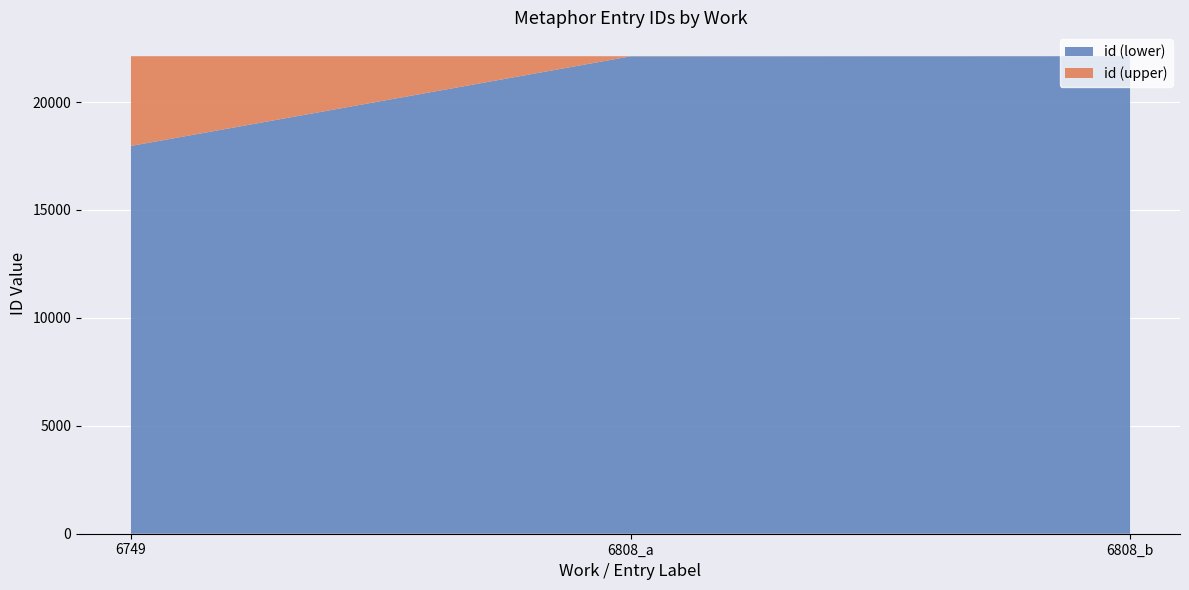

Reading right to left, list all the values displayed in this chart.

6808_b=22125	6808_a=22118	6749=17967